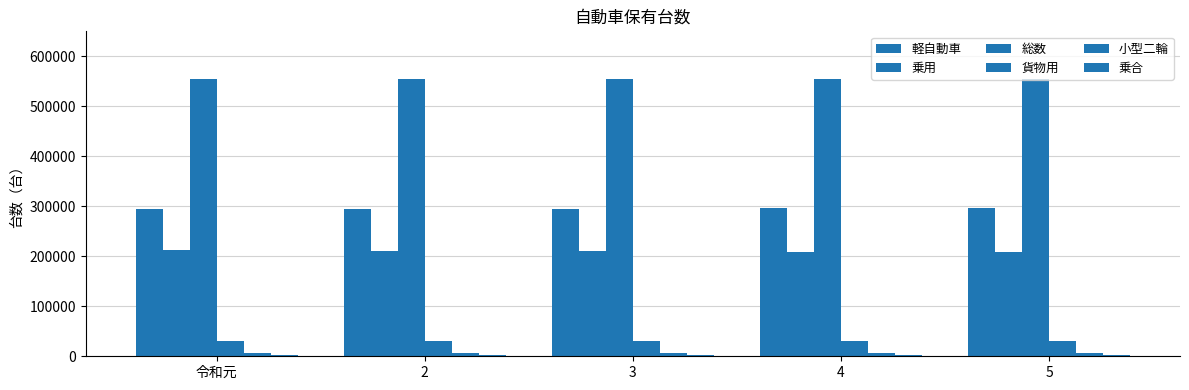

Does the chart contain stacked bars?

No